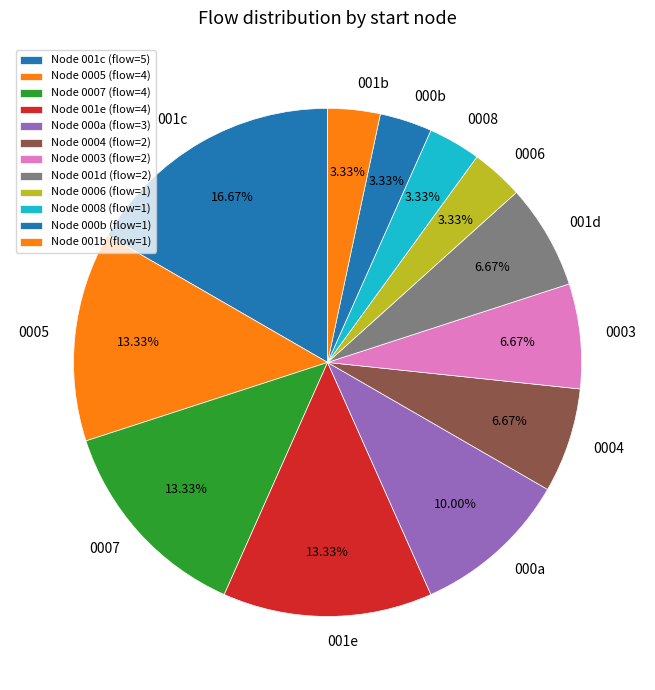

To the nearest percent, what is the average slice percentage?

8%